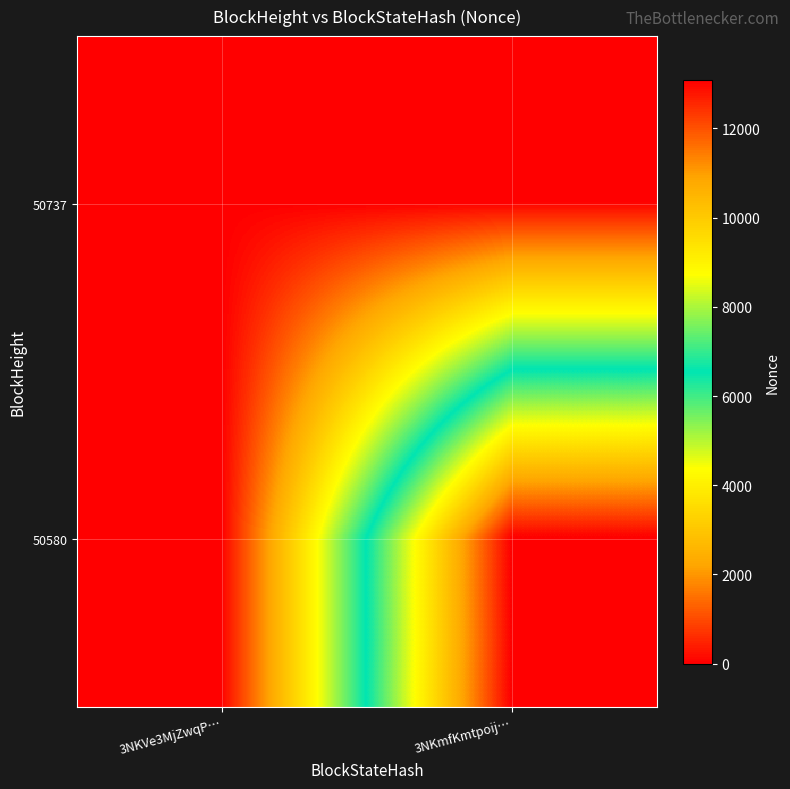

Reading left to right, transcribe all the data shown in this chart.

50737: 3NKVe3MjZwqP…=0	3NKmfKmtpoij…=0
50580: 3NKVe3MjZwqP…=0	3NKmfKmtpoij…=13095